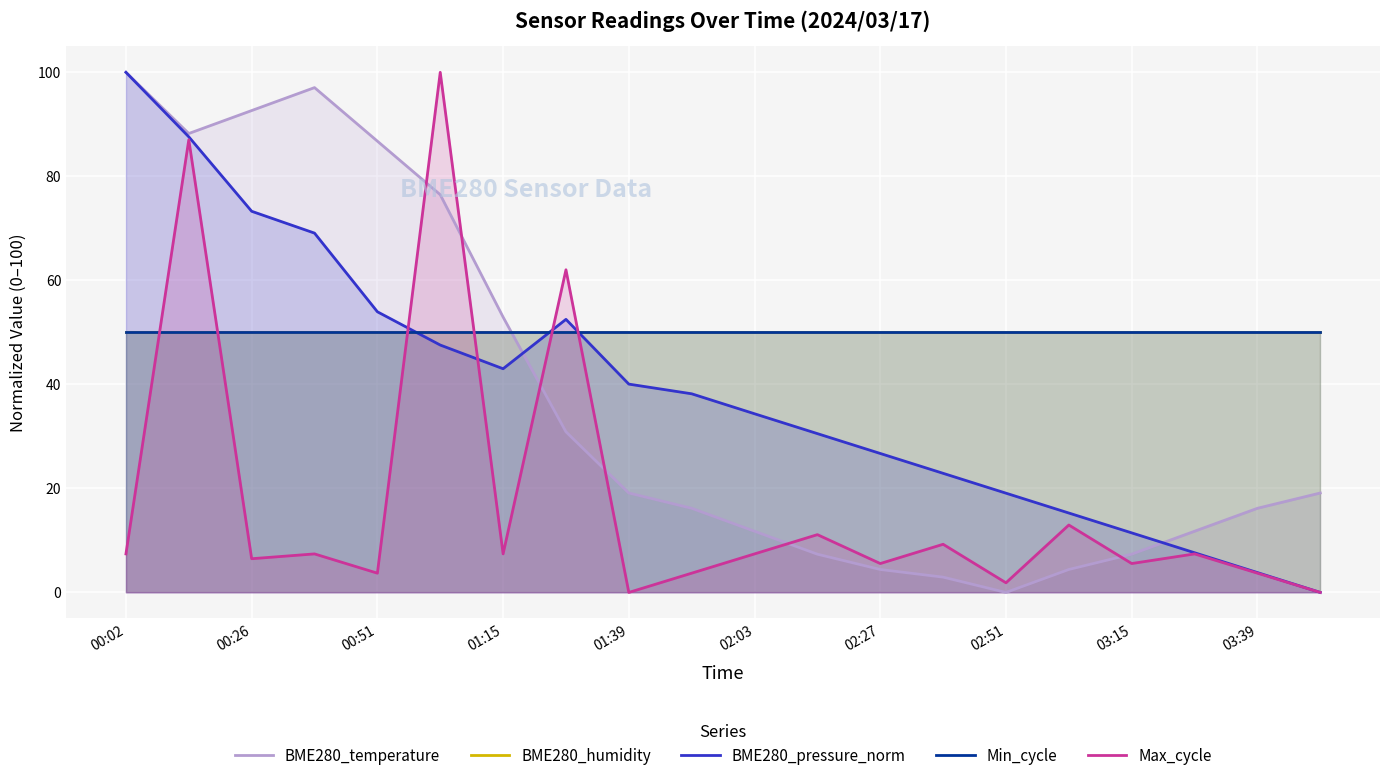

What is the difference between the maximum and minimum values in the BME280_pressure_norm series?

100.0